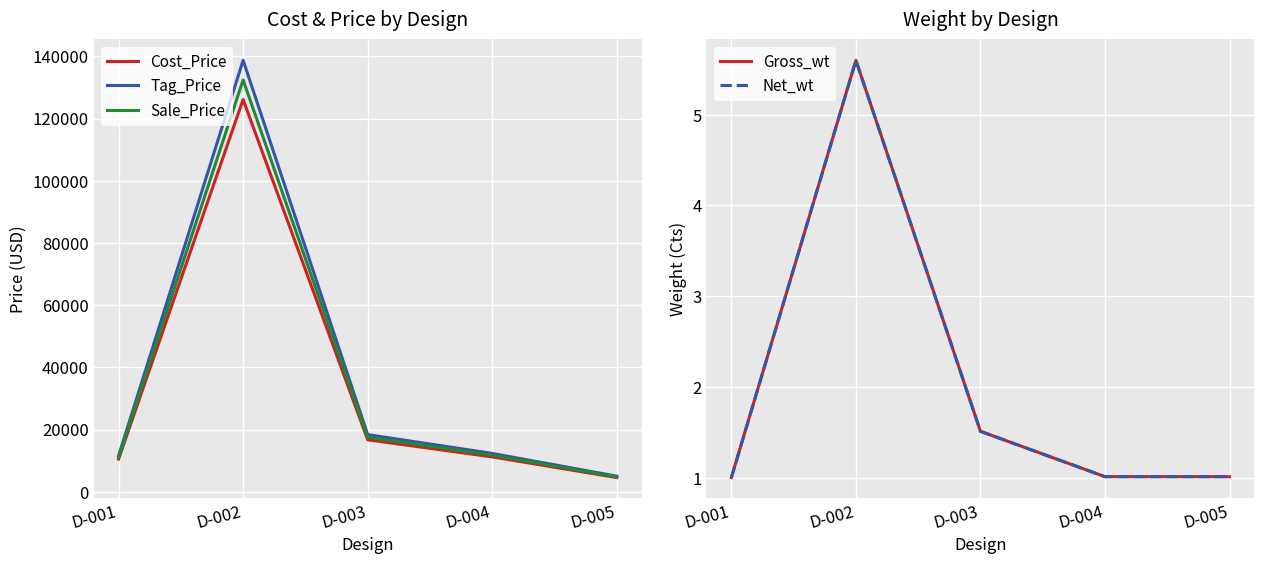

The Cost_Price series shows 126100.0 at D-002. True or false?

True